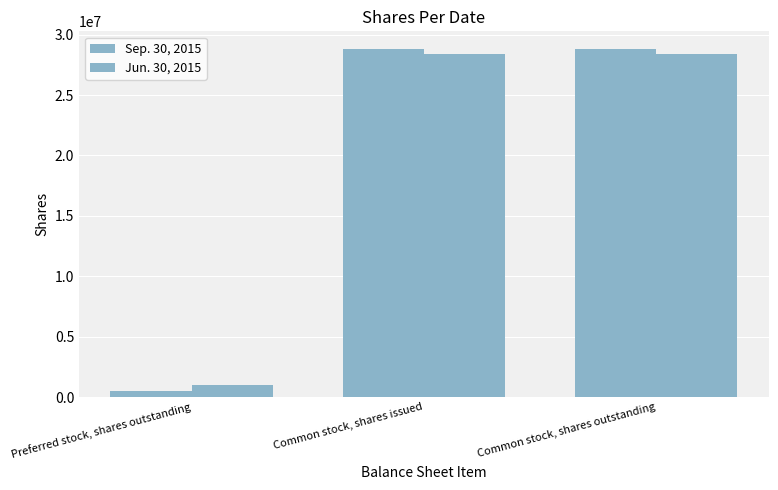

What is the spread (max minus min) of values at Common stock, shares outstanding?

467200